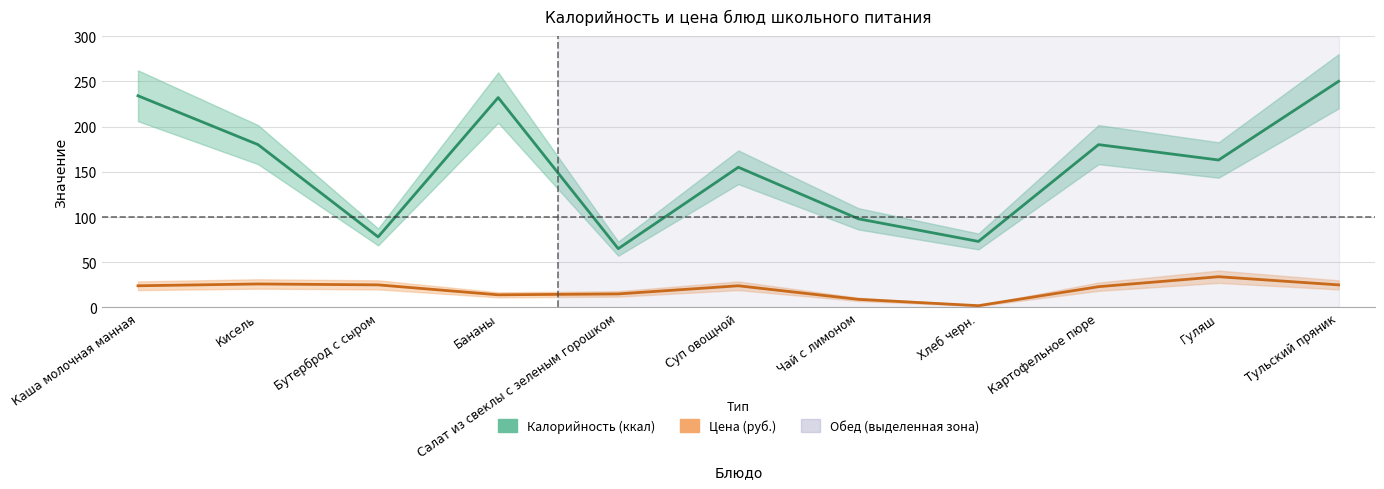

What is the label of the 4th point from the right?

Хлеб черн.